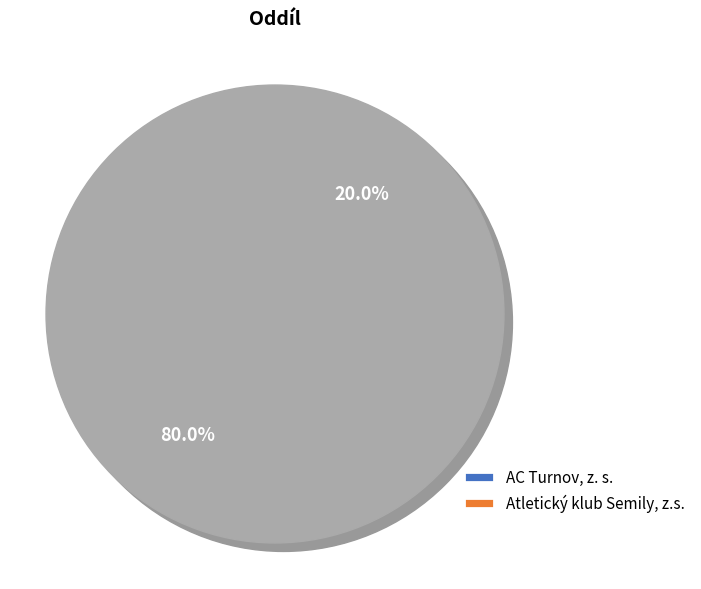

Which category has the smallest portion of the pie?

Atletický klub Semily, z.s.